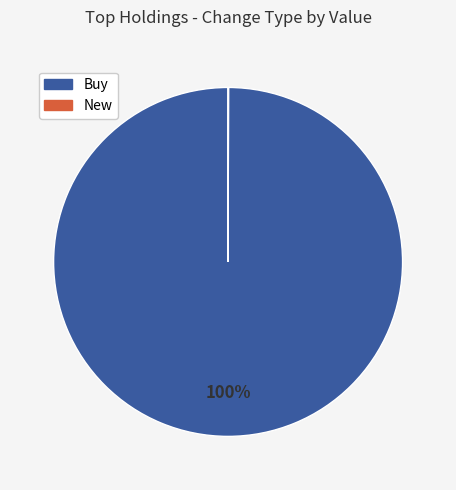

To the nearest percent, what is the difference between the largest and smallest slice percentages?

100%